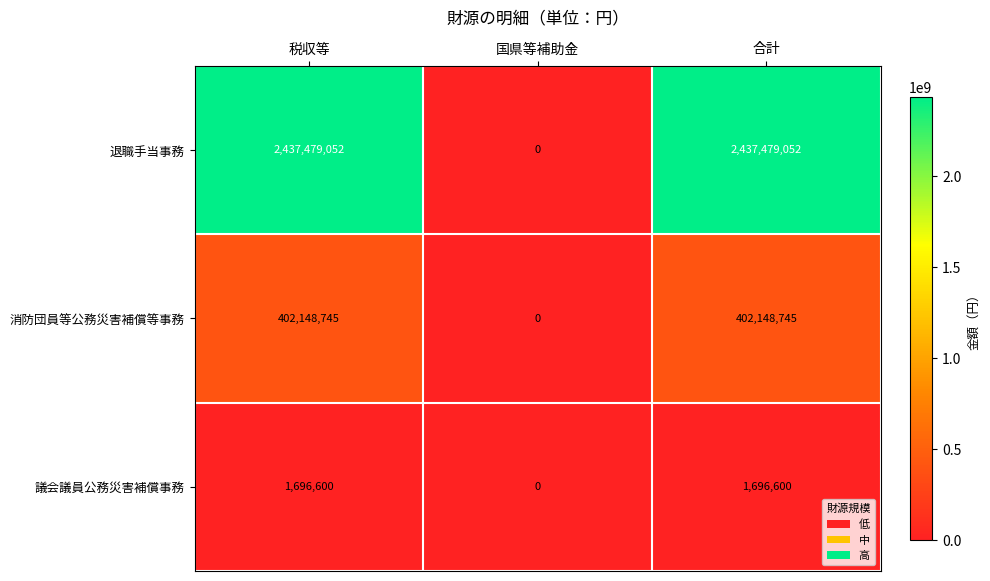

Is the value of 議会議員公務災害補償事務 at 国県等補助金 greater than the value of 退職手当事務 at 税収等?

No